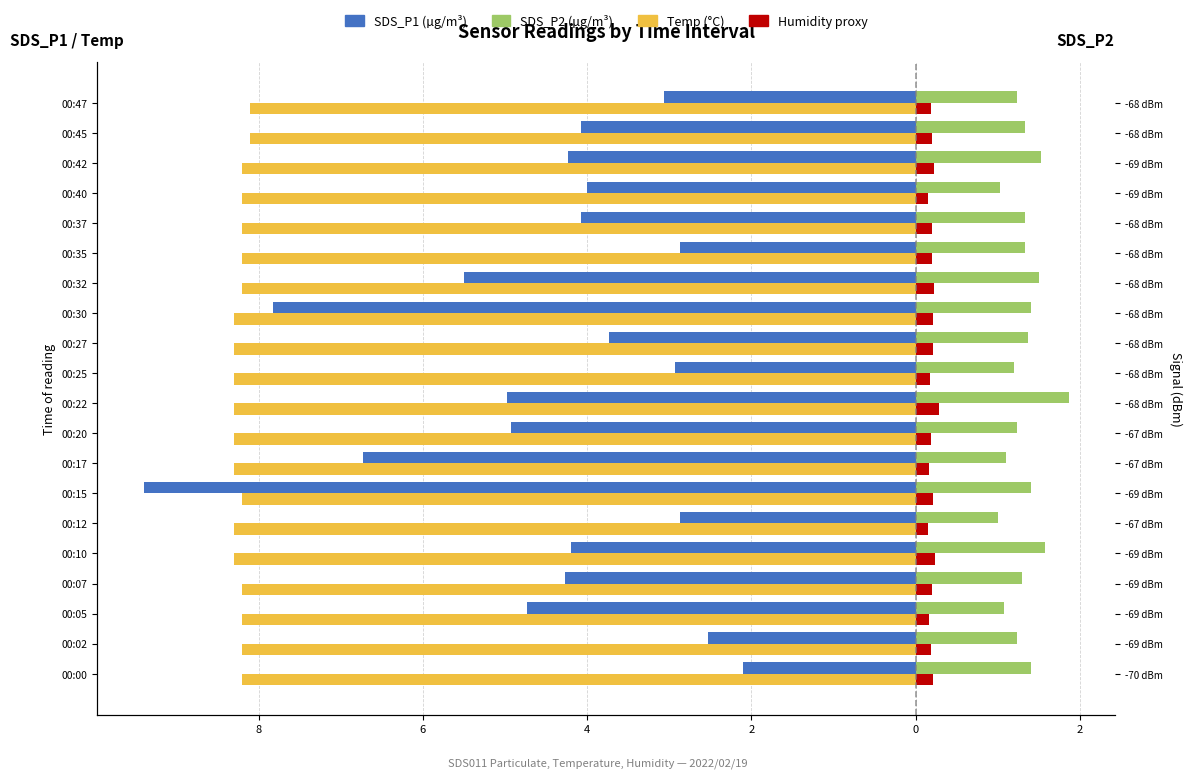

What is the sum of all SDS_P1 values?

-89.0